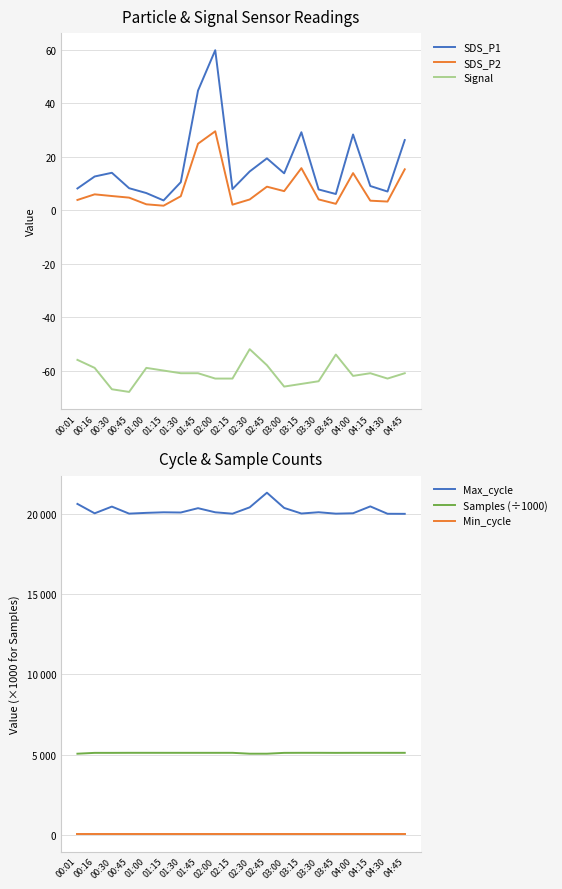

Reading right to left, what are all the values shown in this chart?

SDS_P1: 04:45=26.3	04:30=7.0	04:15=9.1	04:00=28.4	03:45=6.1	03:30=7.8	03:15=29.2	03:00=13.8	02:45=19.4	02:30=14.5	02:15=7.9	02:00=59.9	01:45=44.8	01:30=10.5	01:15=3.7	01:00=6.4	00:45=8.2	00:30=14.0	00:16=12.6	00:01=8.2
SDS_P2: 04:45=15.3	04:30=3.2	04:15=3.6	04:00=13.9	03:45=2.4	03:30=4.0	03:15=15.8	03:00=7.2	02:45=8.8	02:30=4.0	02:15=2.1	02:00=29.6	01:45=24.9	01:30=5.2	01:15=1.7	01:00=2.2	00:45=4.7	00:30=5.3	00:16=6.0	00:01=3.9
Signal: 04:45=-61.0	04:30=-63.0	04:15=-61.0	04:00=-62.0	03:45=-54.0	03:30=-64.0	03:15=-65.0	03:00=-66.0	02:45=-58.0	02:30=-52.0	02:15=-63.0	02:00=-63.0	01:45=-61.0	01:30=-61.0	01:15=-60.0	01:00=-59.0	00:45=-68.0	00:30=-67.0	00:16=-59.0	00:01=-56.0
Max_cycle: 04:45=20015.0	04:30=20019.0	04:15=20479.0	04:00=20051.0	03:45=20026.0	03:30=20115.0	03:15=20035.0	03:00=20383.0	02:45=21333.0	02:30=20420.0	02:15=20024.0	02:00=20111.0	01:45=20368.0	01:30=20098.0	01:15=20111.0	01:00=20076.0	00:45=20028.0	00:30=20467.0	00:16=20047.0	00:01=20634.0
Samples (÷1000): 04:45=5115.6	04:30=5115.7	04:15=5115.8	04:00=5115.7	03:45=5113.0	03:30=5116.6	03:15=5116.5	03:00=5113.0	02:45=5060.5	02:30=5060.7	02:15=5116.0	02:00=5115.4	01:45=5115.5	01:30=5115.7	01:15=5115.8	01:00=5116.3	00:45=5116.4	00:30=5113.0	00:16=5113.1	00:01=5060.7
Min_cycle: 04:45=28.0	04:30=28.0	04:15=28.0	04:00=28.0	03:45=28.0	03:30=28.0	03:15=28.0	03:00=28.0	02:45=28.0	02:30=28.0	02:15=28.0	02:00=28.0	01:45=28.0	01:30=28.0	01:15=28.0	01:00=28.0	00:45=28.0	00:30=28.0	00:16=28.0	00:01=28.0